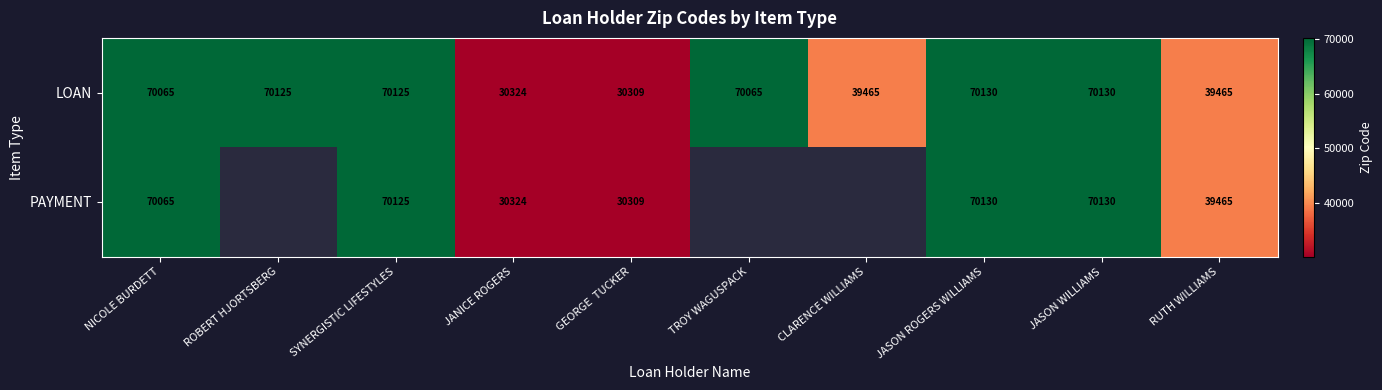

What is the total value across all series at NICOLE BURDETT?

140130